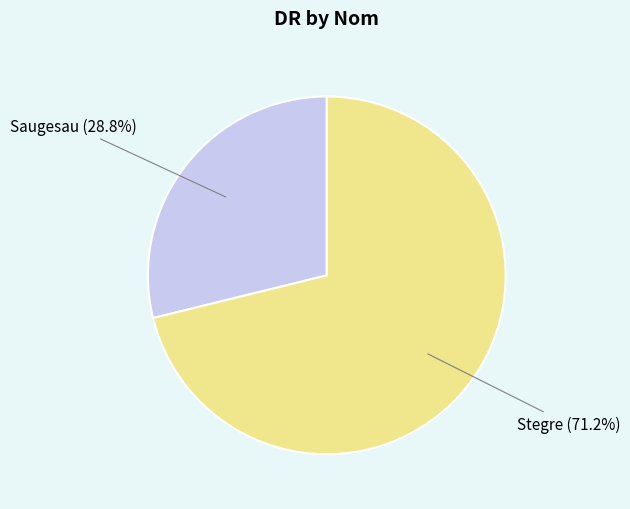

How many slices are in this pie chart?

2